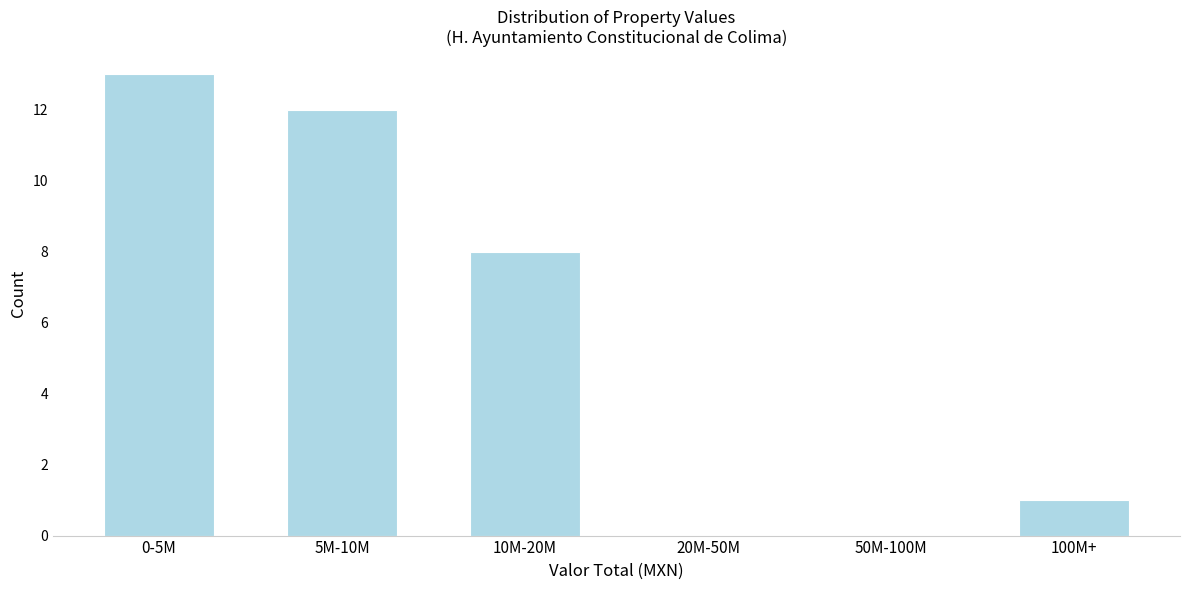

Reading right to left, extract all data points from this chart.

100M+=1	50M-100M=0	20M-50M=0	10M-20M=8	5M-10M=12	0-5M=13